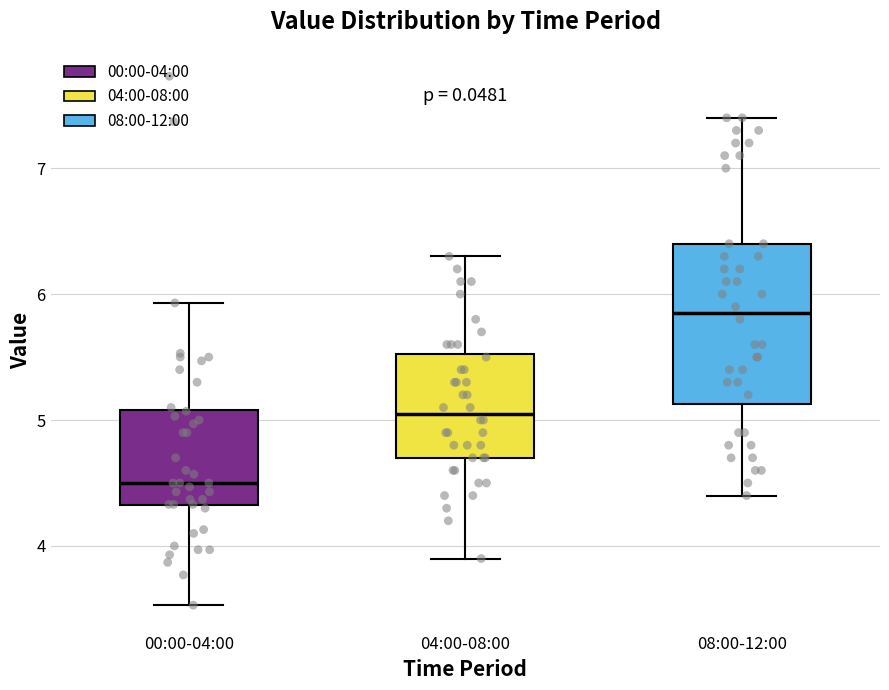

Which box is the tallest, from its lower edge to its upper edge?

08:00-12:00